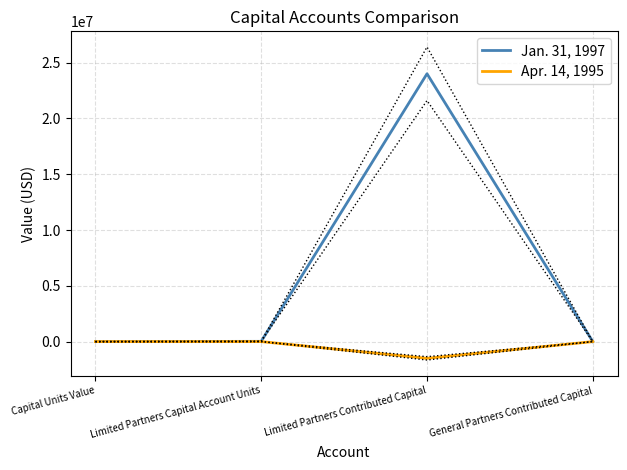

Where does the Apr. 14, 1995 series first go above 1000?

Limited Partners Capital Account Units